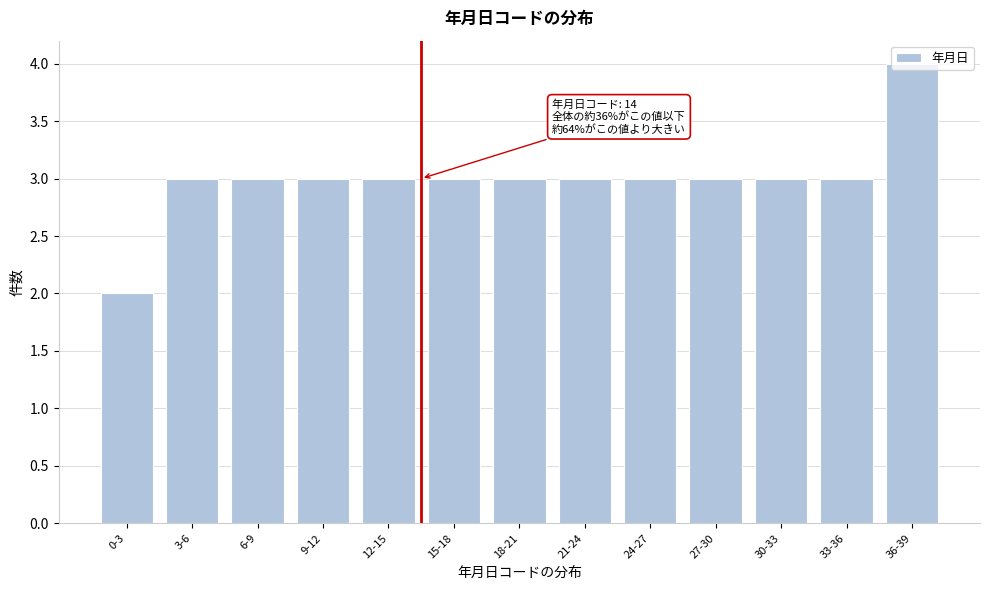

True or false: the data shows 2 at 30-33.

False